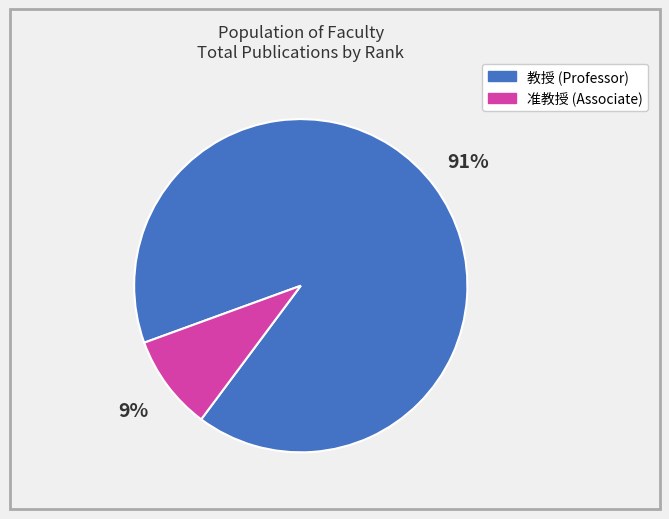

How many slices are in this pie chart?

2